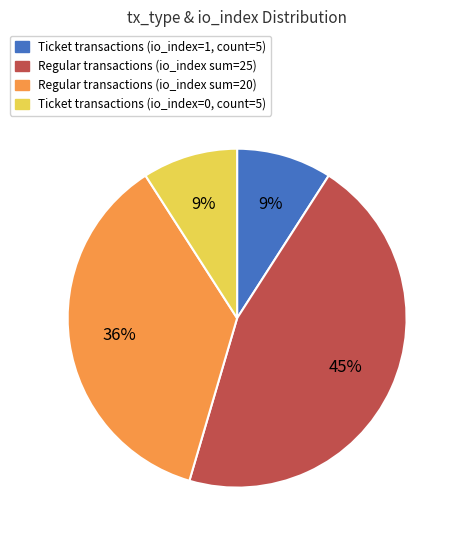

To the nearest percent, what is the difference between the largest and smallest slice percentages?

36%